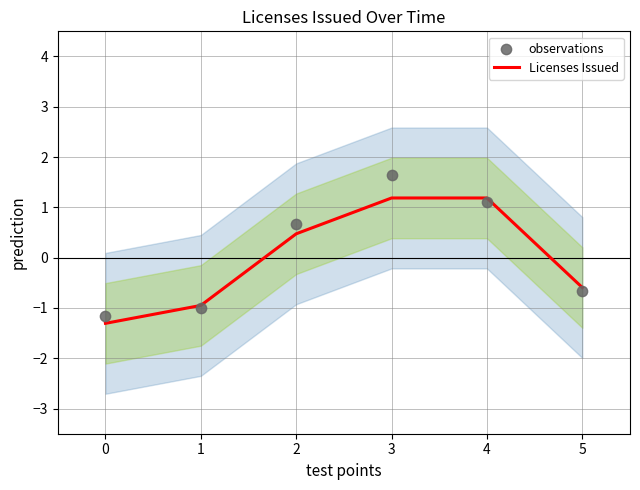

Is the value of Licenses Issued at 5 greater than the value of observations at 1?

Yes